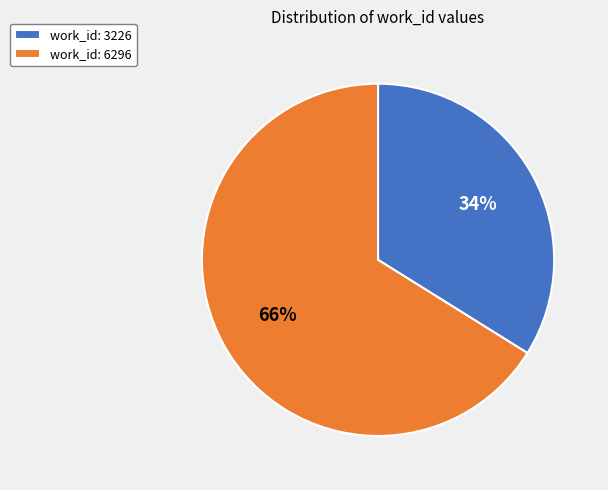

Between work_id: 3226 and work_id: 6296, which is larger?

work_id: 6296